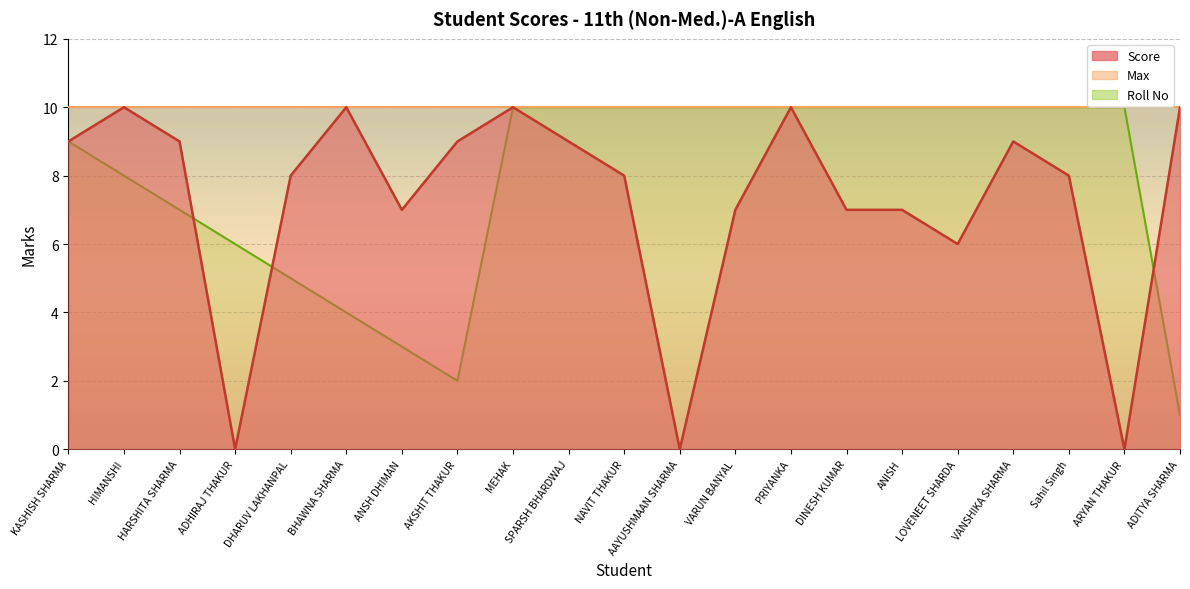

Which series has the largest range (max minus min)?

Score